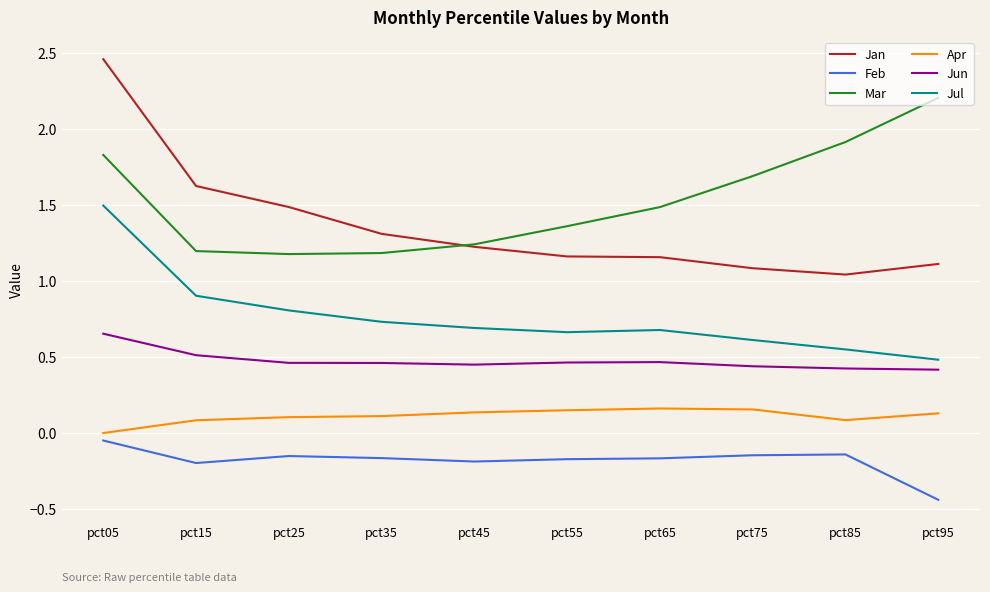

What is the difference between the highest and lowest values at pct55?

1.5